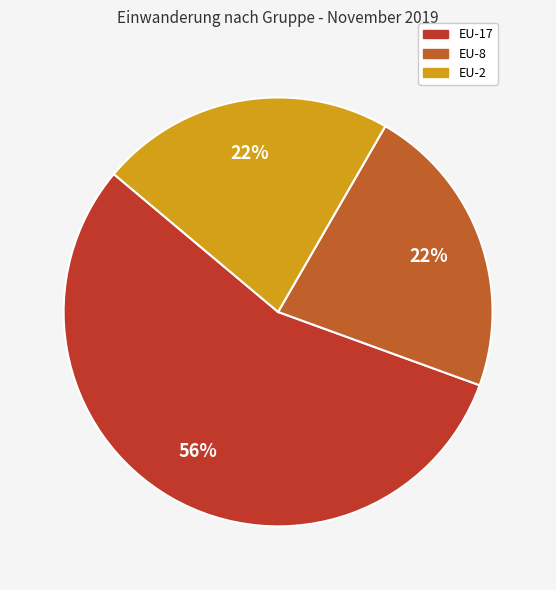

Count the number of slices in the pie.

3